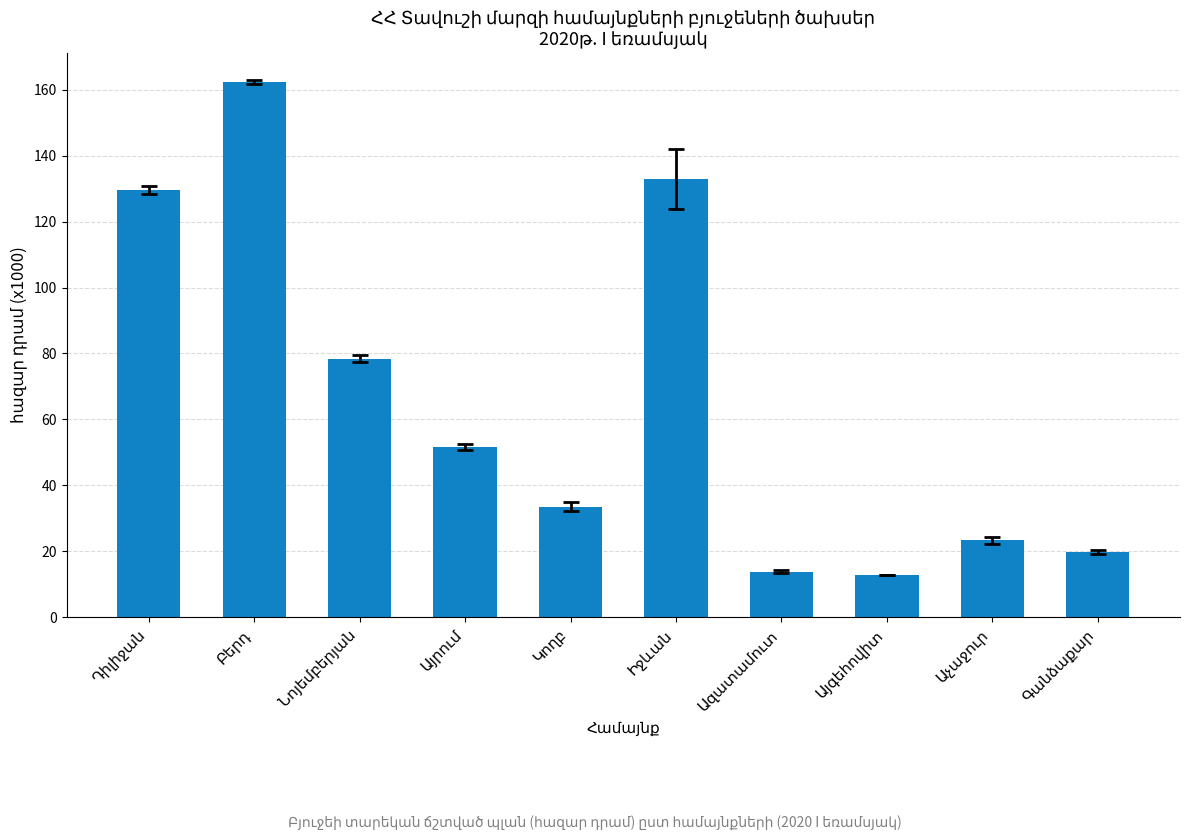

What is the value of the 10th bar from the left?

19.7